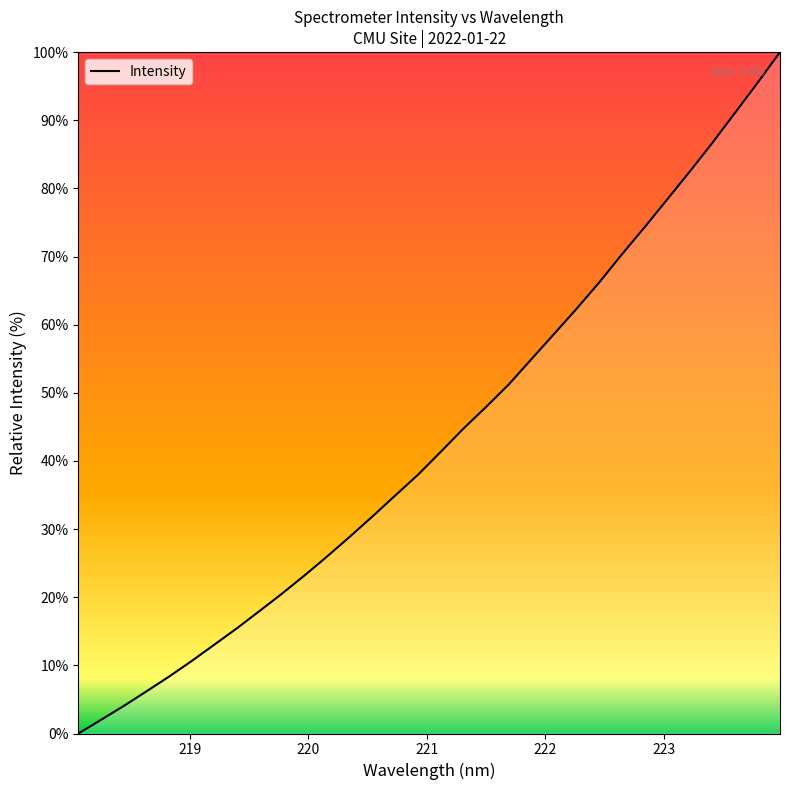

What is the maximum value shown in the chart?

100.0